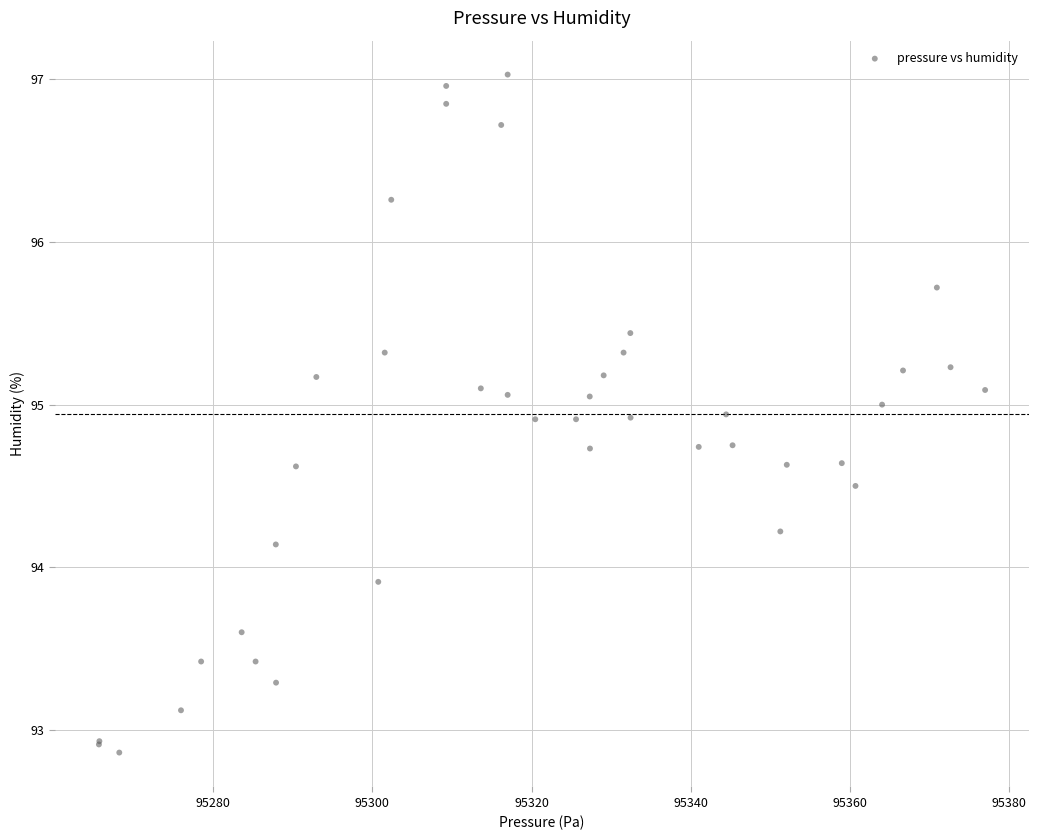

What Y value in the scatter plot is closest to 94?

93.9